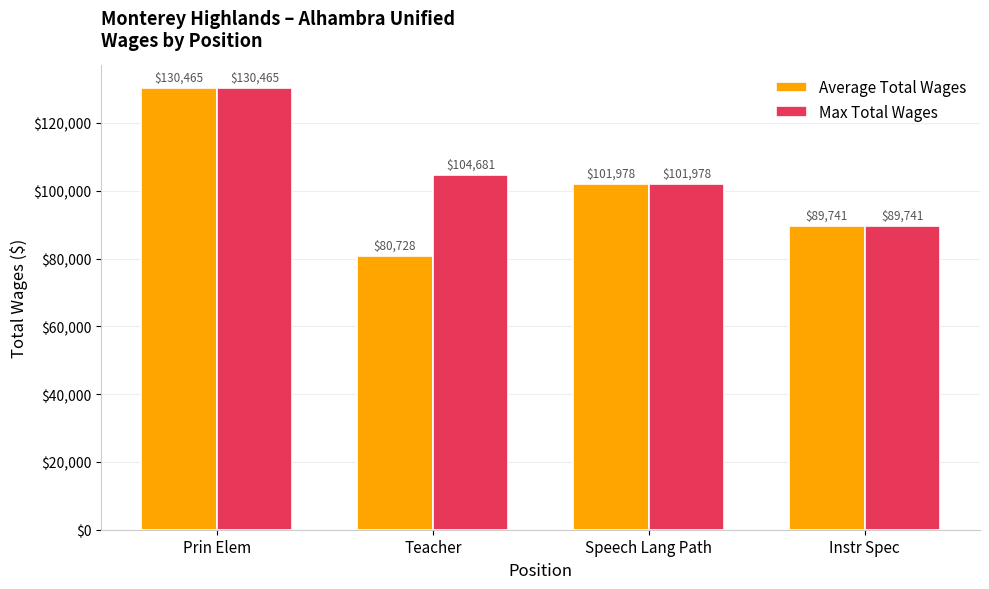

How many Average Total Wages values are between 89741 and 130465?

3